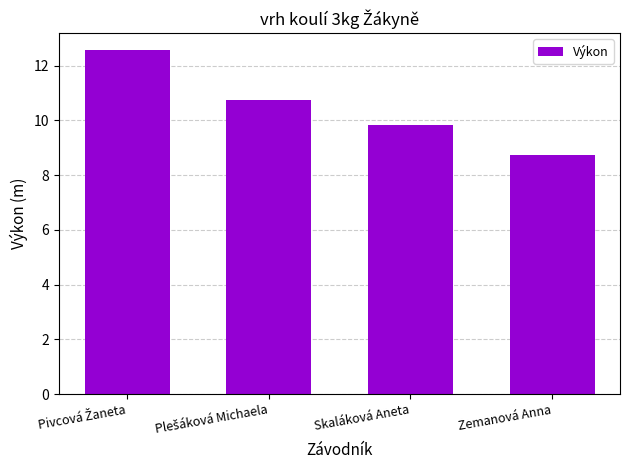

Reading left to right, list all the values displayed in this chart.

12.6	10.7	9.8	8.7